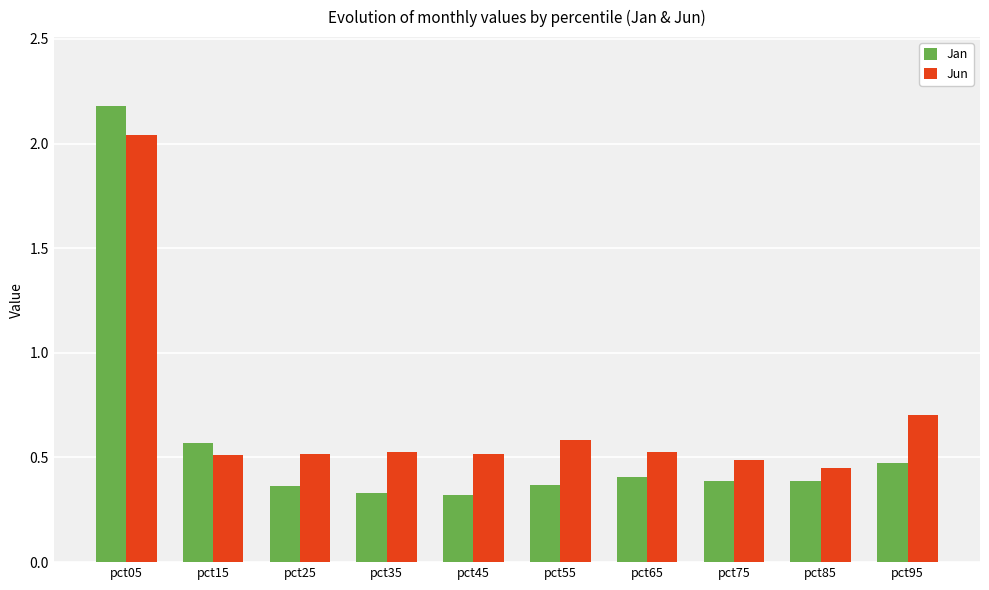

What is the average value of the Jun series?

0.7